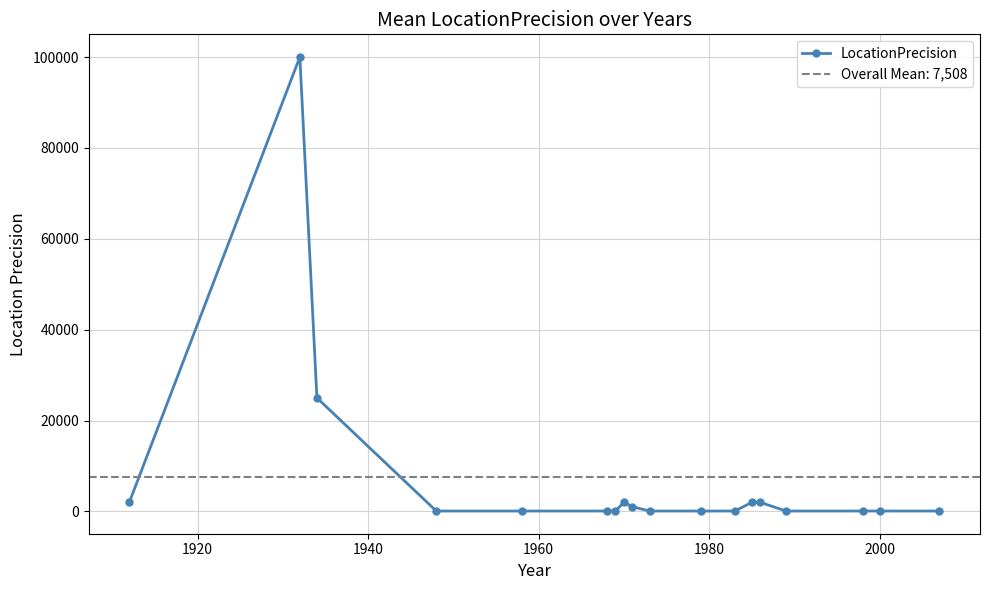

True or false: LocationPrecision has more than 1 interior local peaks.

True